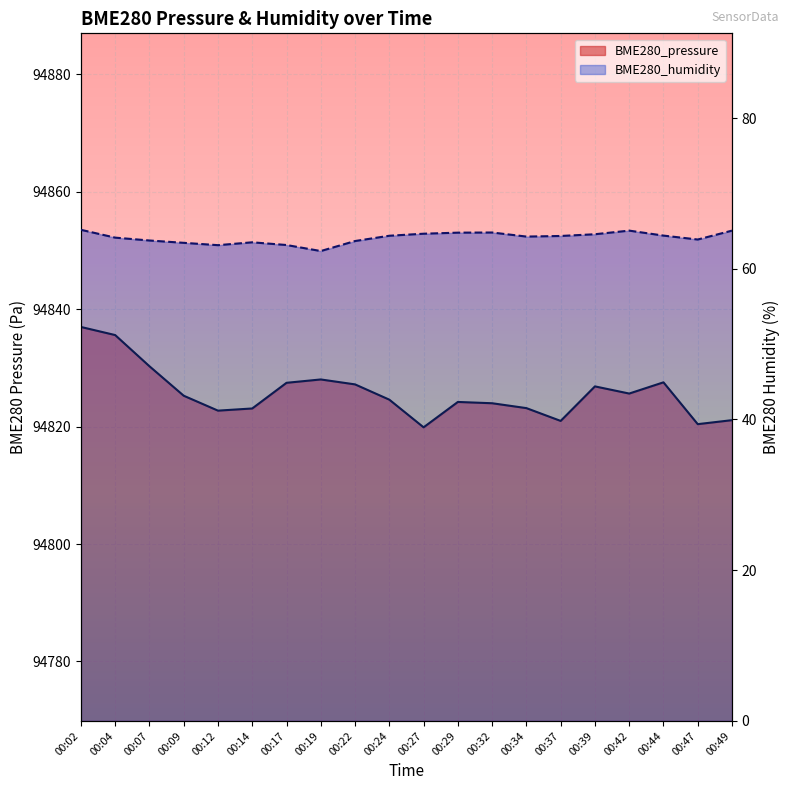

What is the difference between the maximum and second lowest values in the BME280_humidity series?

2.0